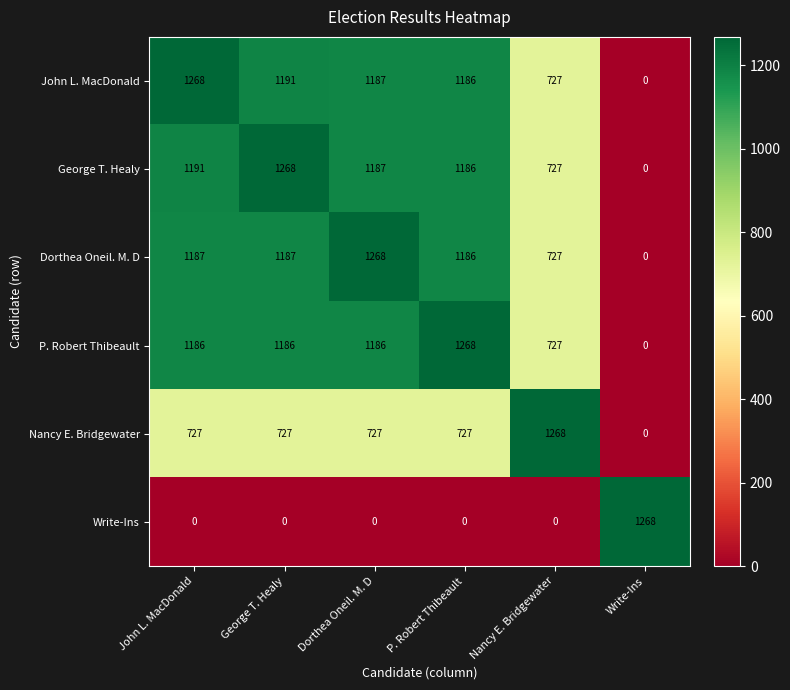

Rank the series at George T. Healy from highest to lowest value.

George T. Healy, John L. MacDonald, Dorthea Oneil. M. D, P. Robert Thibeault, Nancy E. Bridgewater, Write-Ins